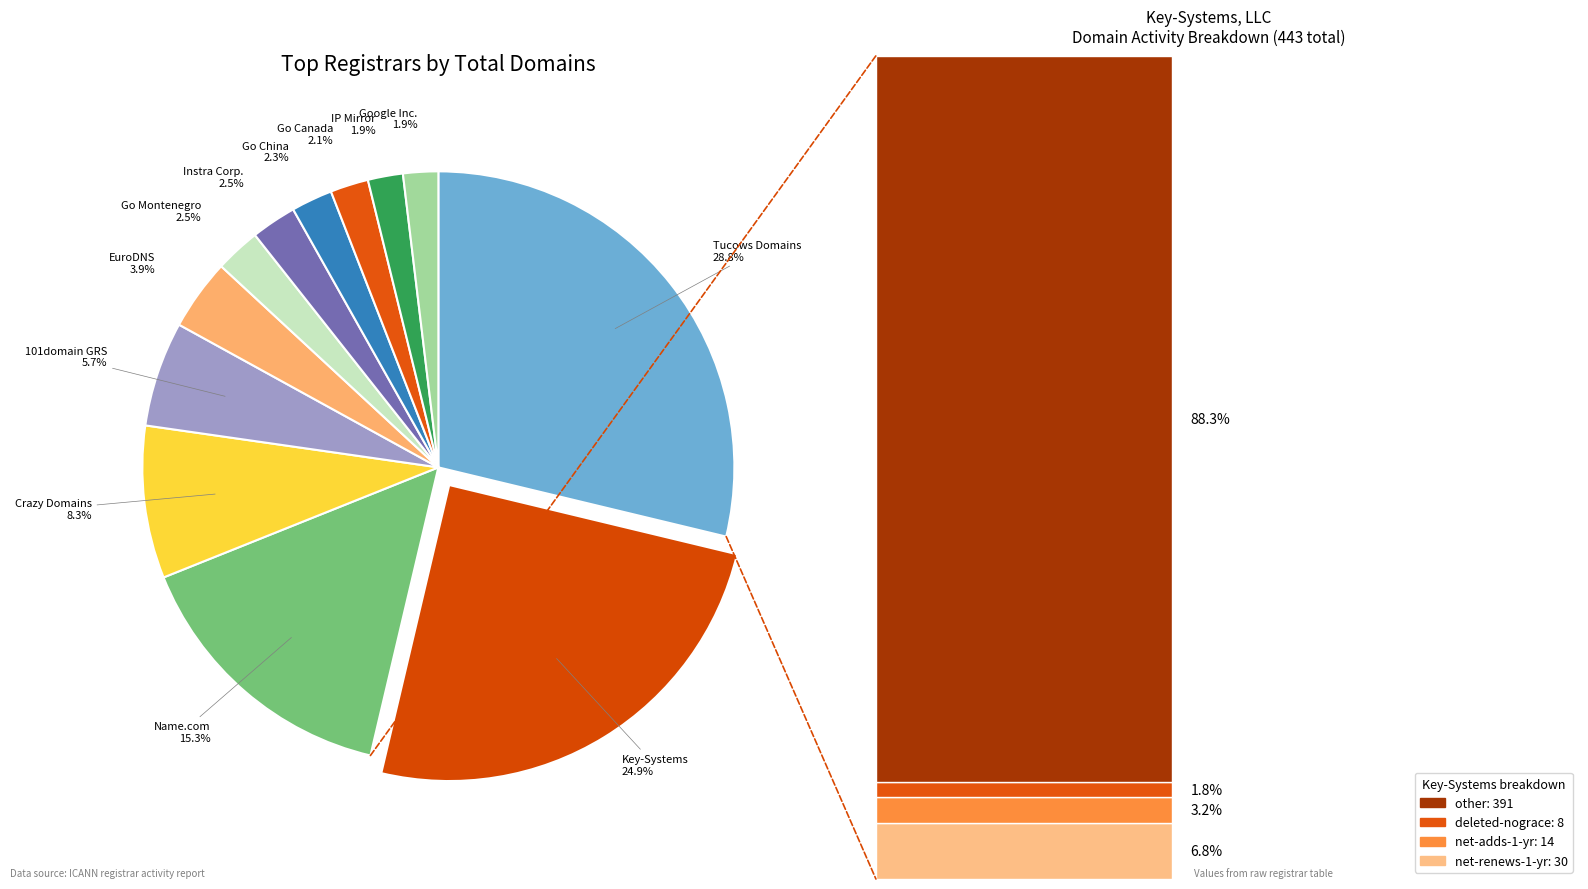

Which category has the biggest portion of the pie?

Tucows Domains, Inc